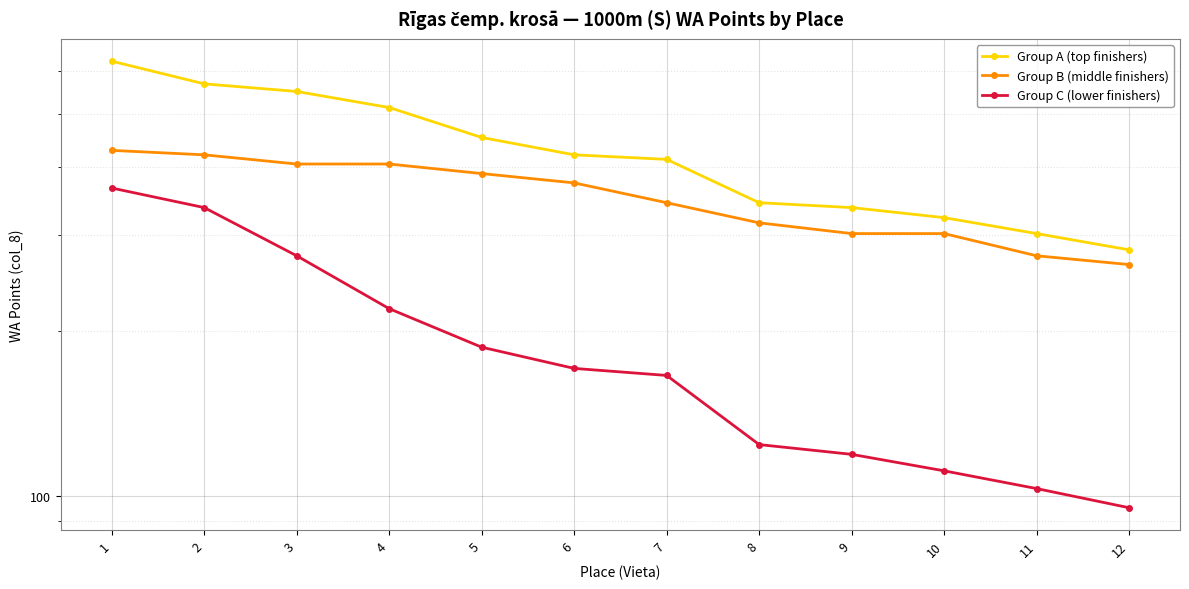

True or false: Group B (middle finishers) and Group A (top finishers) cross at least once.

False